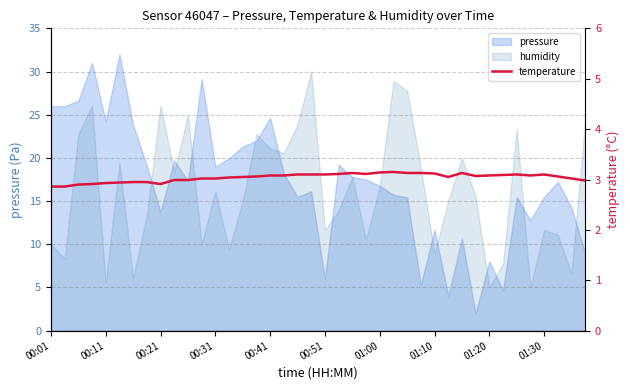

What is the ratio of the value at 17 to the value at 00:31?

1.1